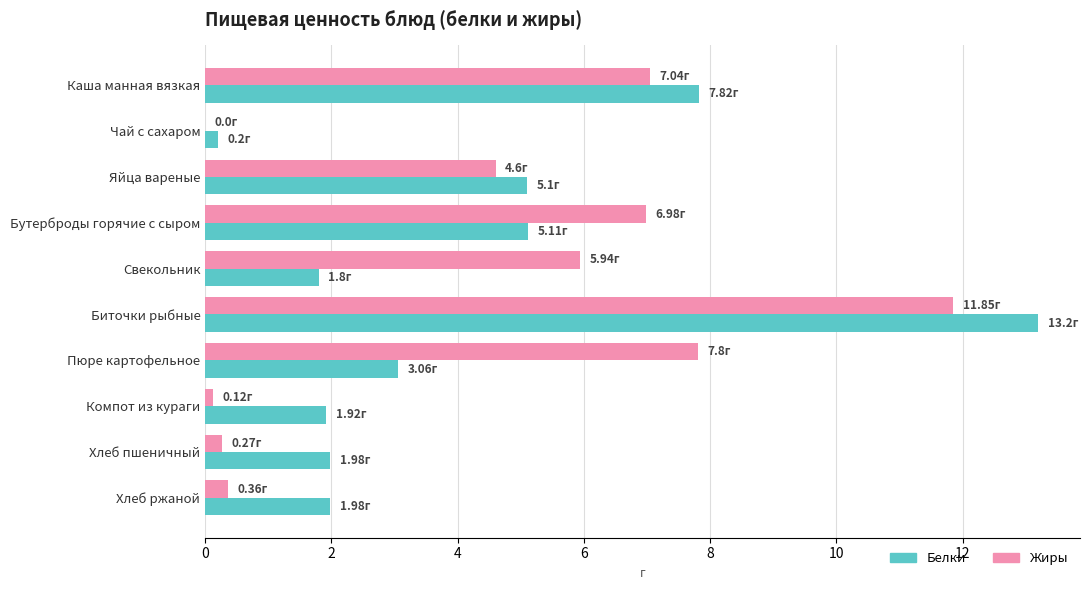

Which series has the widest spread of values?

Белки